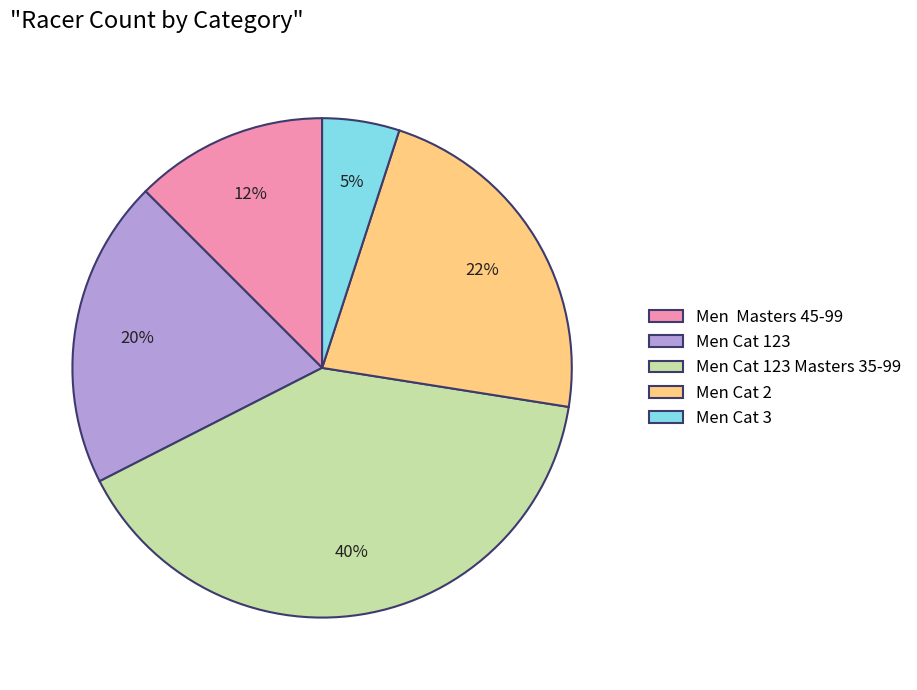

To the nearest percent, what is the difference between the largest and smallest slice percentages?

35%